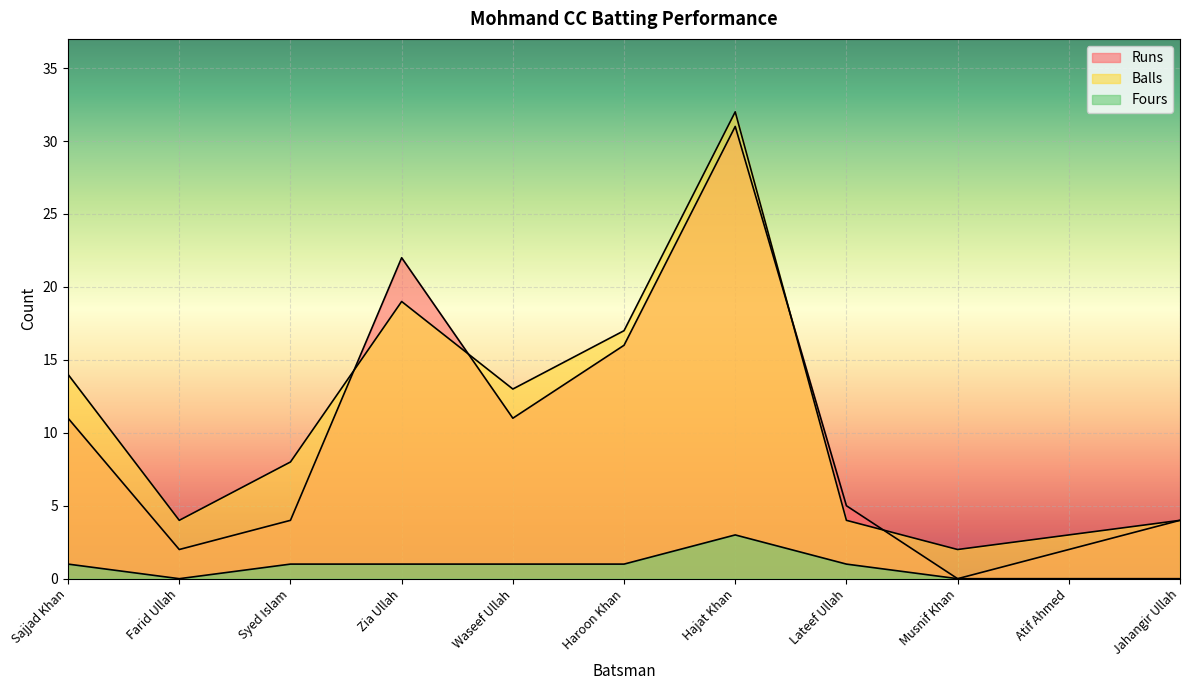

What is the label of the 10th point from the left?

Atif Ahmed